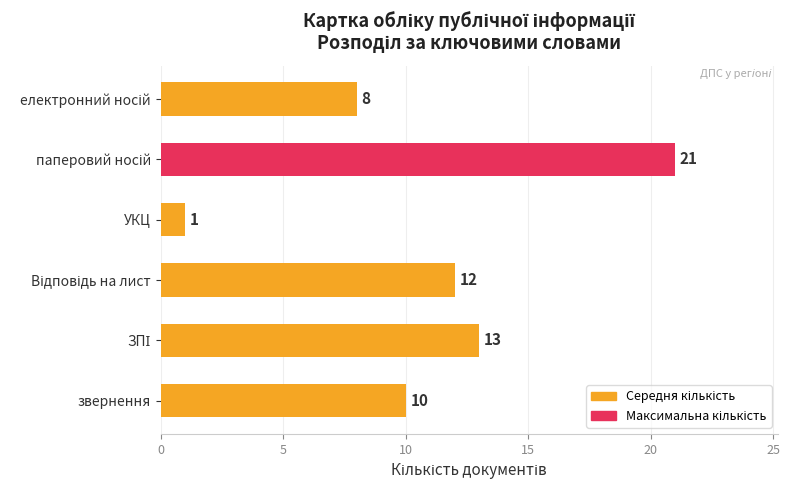

What is the ratio of the value at звернення to the value at УКЦ?

10.0